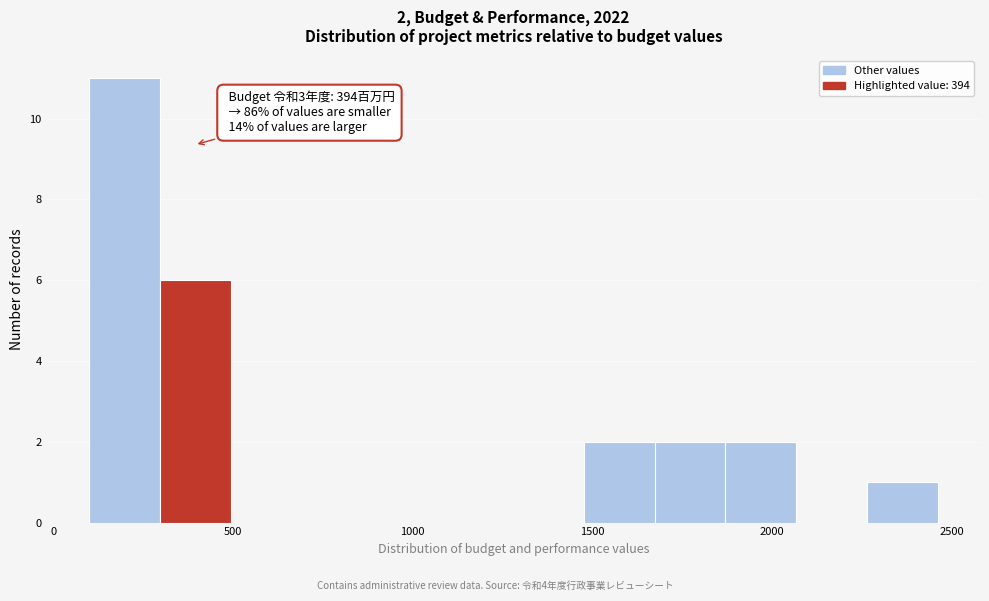

Around what value on the x-axis is the tallest bar? Give the approximate position of its centre, as read against the axis.

200